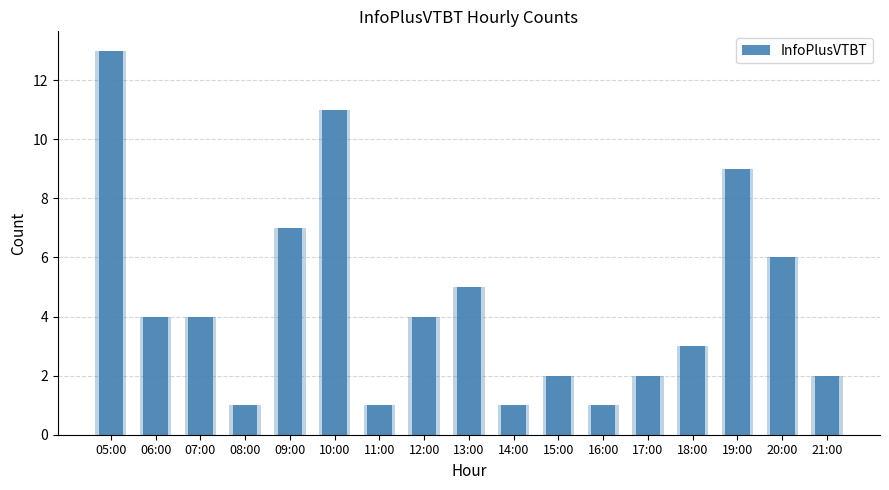

What is the average value?

4